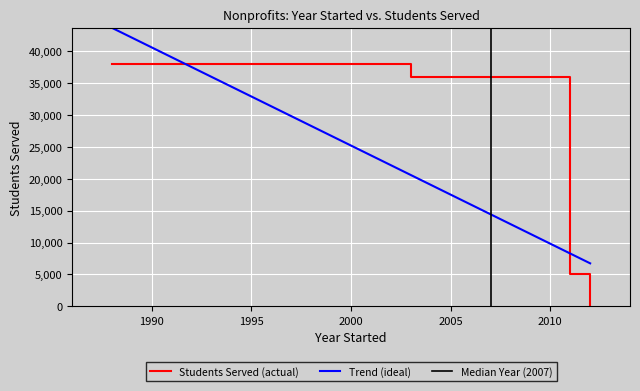

What is the maximum value for Students Served (actual)?

38000